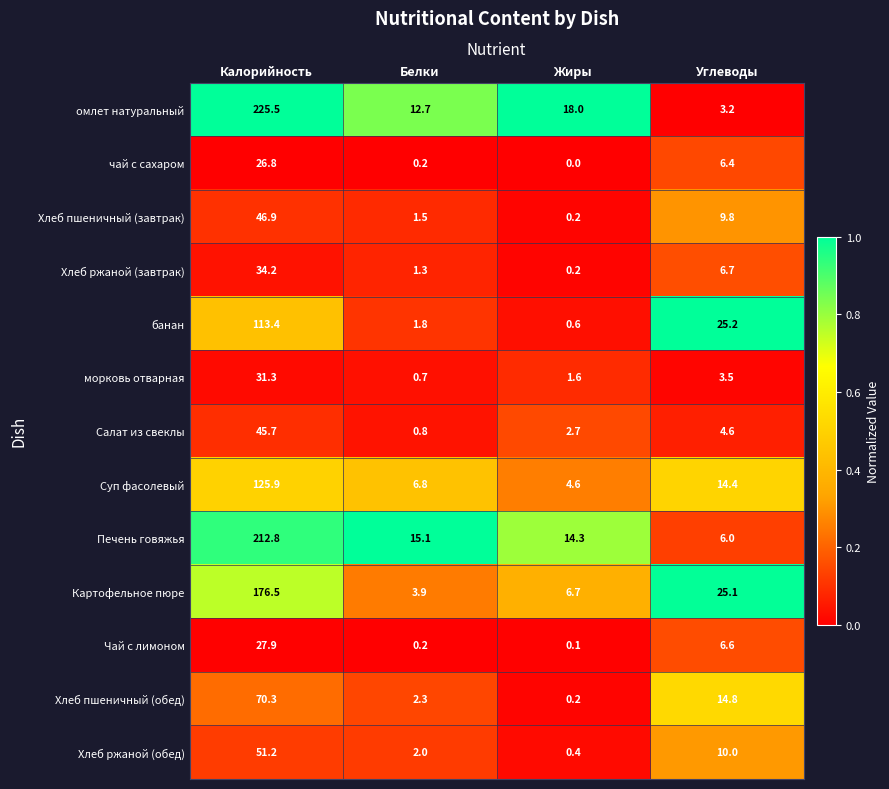

List the labels in order of омлет натуральный value, smallest first.

Углеводы, Белки, Жиры, Калорийность